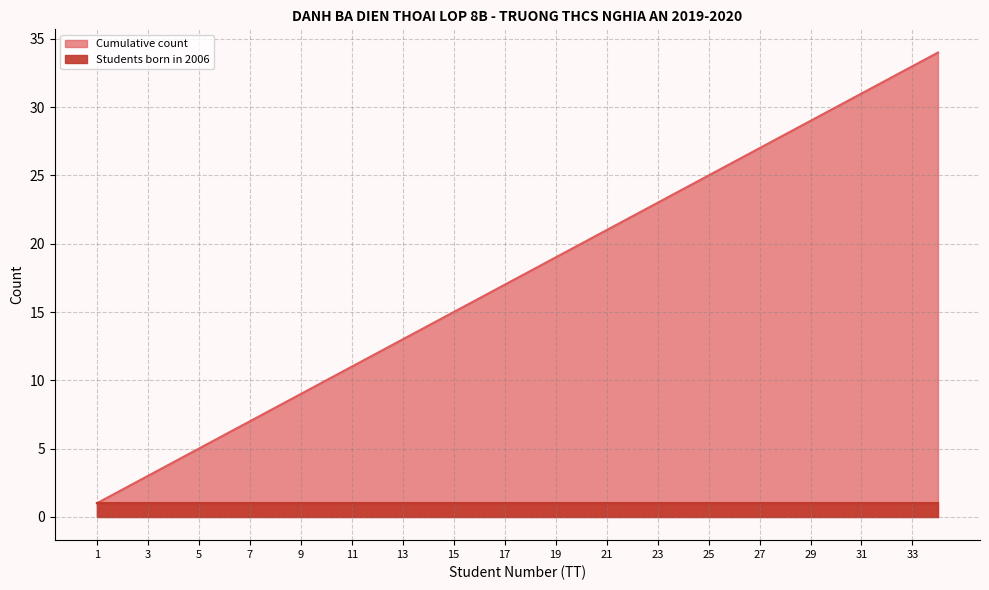

At which label is the value closest to 17?

17